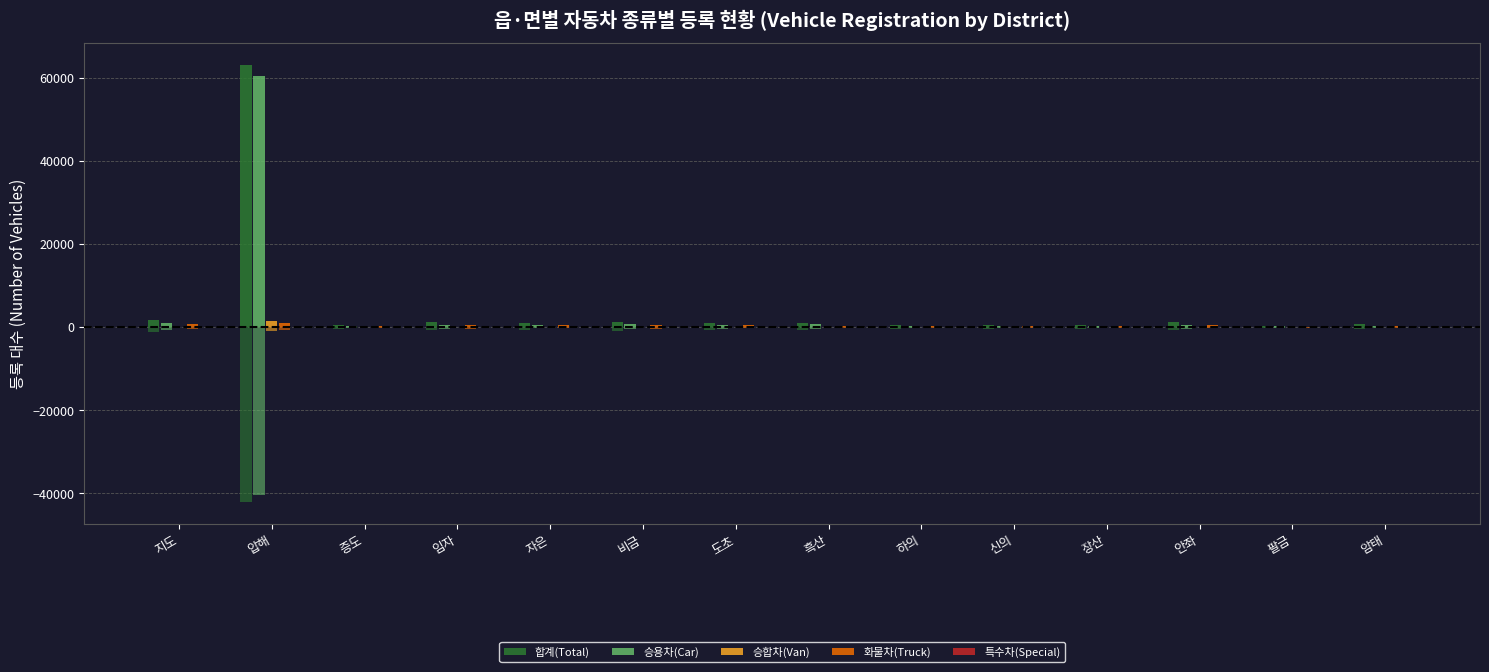

Reading left to right, transcribe all the data shown in this chart.

합계(Total): 1698.0	63034.2	639.6	1189.8	968.4	1255.2	938.4	1005.0	538.2	532.2	513.0	1143.6	316.8	729.6
승용차(Car): 937.2	60492.0	381.0	634.8	476.4	659.4	493.8	696.0	297.6	327.6	280.8	637.2	172.2	378.0
승합차(Van): 61.2	1386.0	13.8	34.8	38.4	43.2	25.8	31.2	21.6	13.8	13.8	25.2	12.0	27.0
화물차(Truck): 692.4	1101.0	243.6	516.6	445.2	548.4	412.8	274.8	217.2	189.6	213.6	471.0	131.4	318.6
특수차(Special): 7.2	55.2	1.2	3.6	8.4	4.2	6.0	3.0	1.8	1.2	4.8	10.2	1.2	6.0